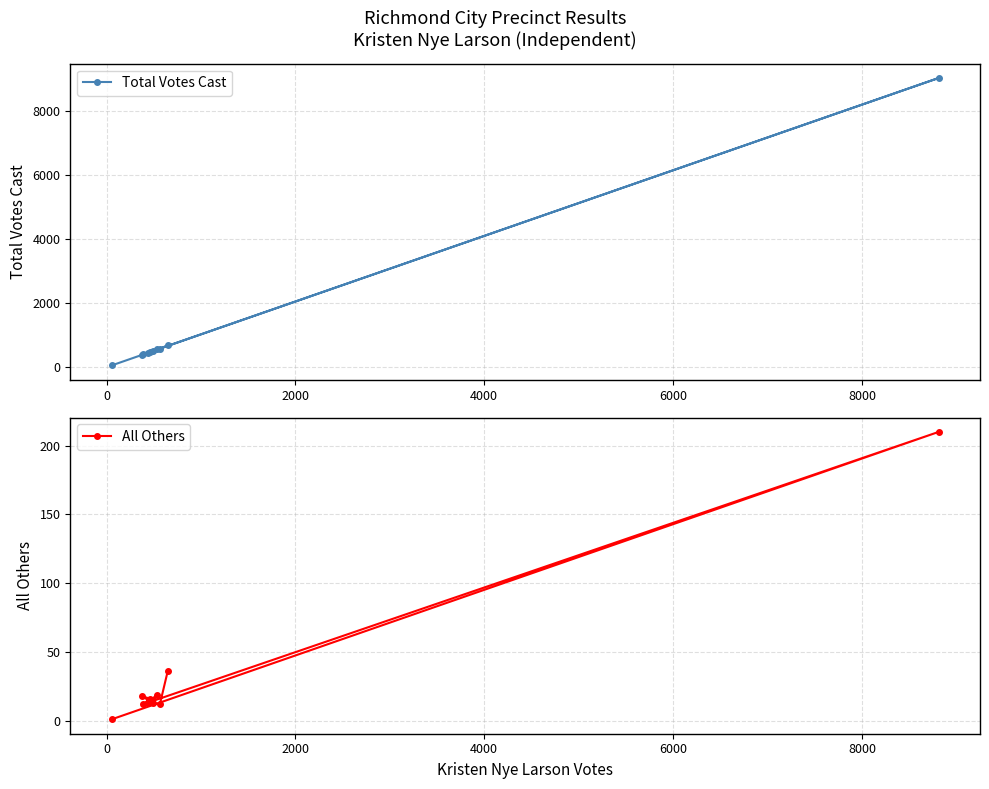

What is the value of the All Others point at the 4th from the left?

13